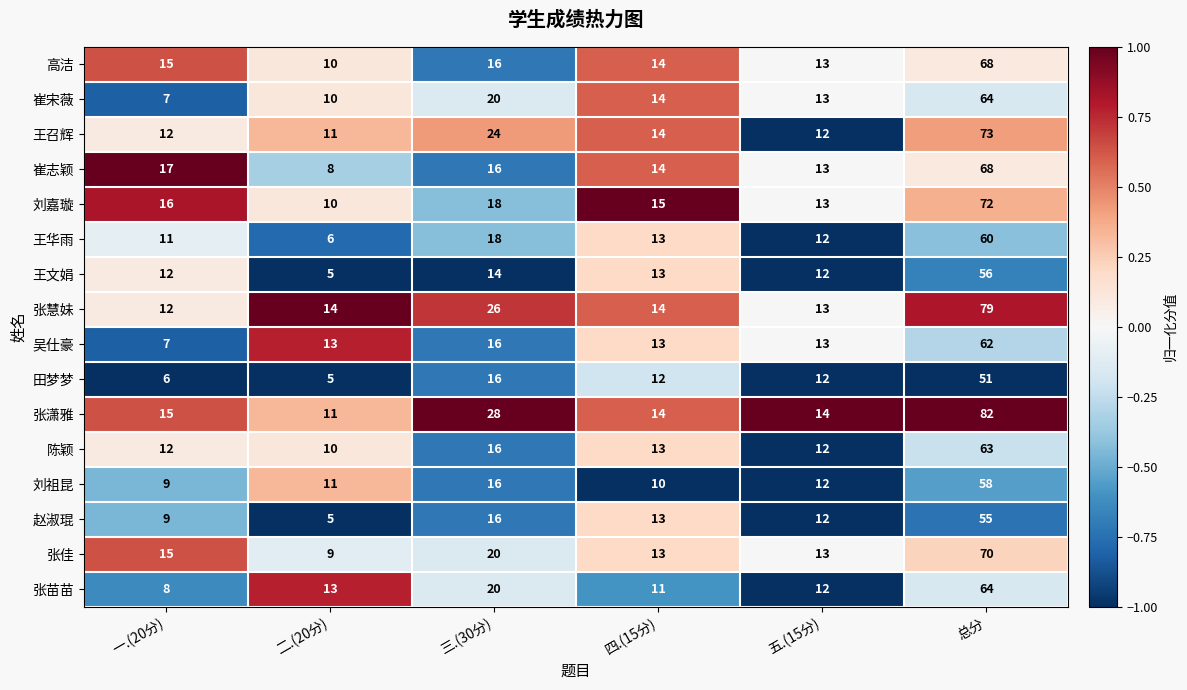

Rank the categories by 张苗苗 value from lowest to highest.

一.(20分), 四.(15分), 五.(15分), 二.(20分), 三.(30分), 总分